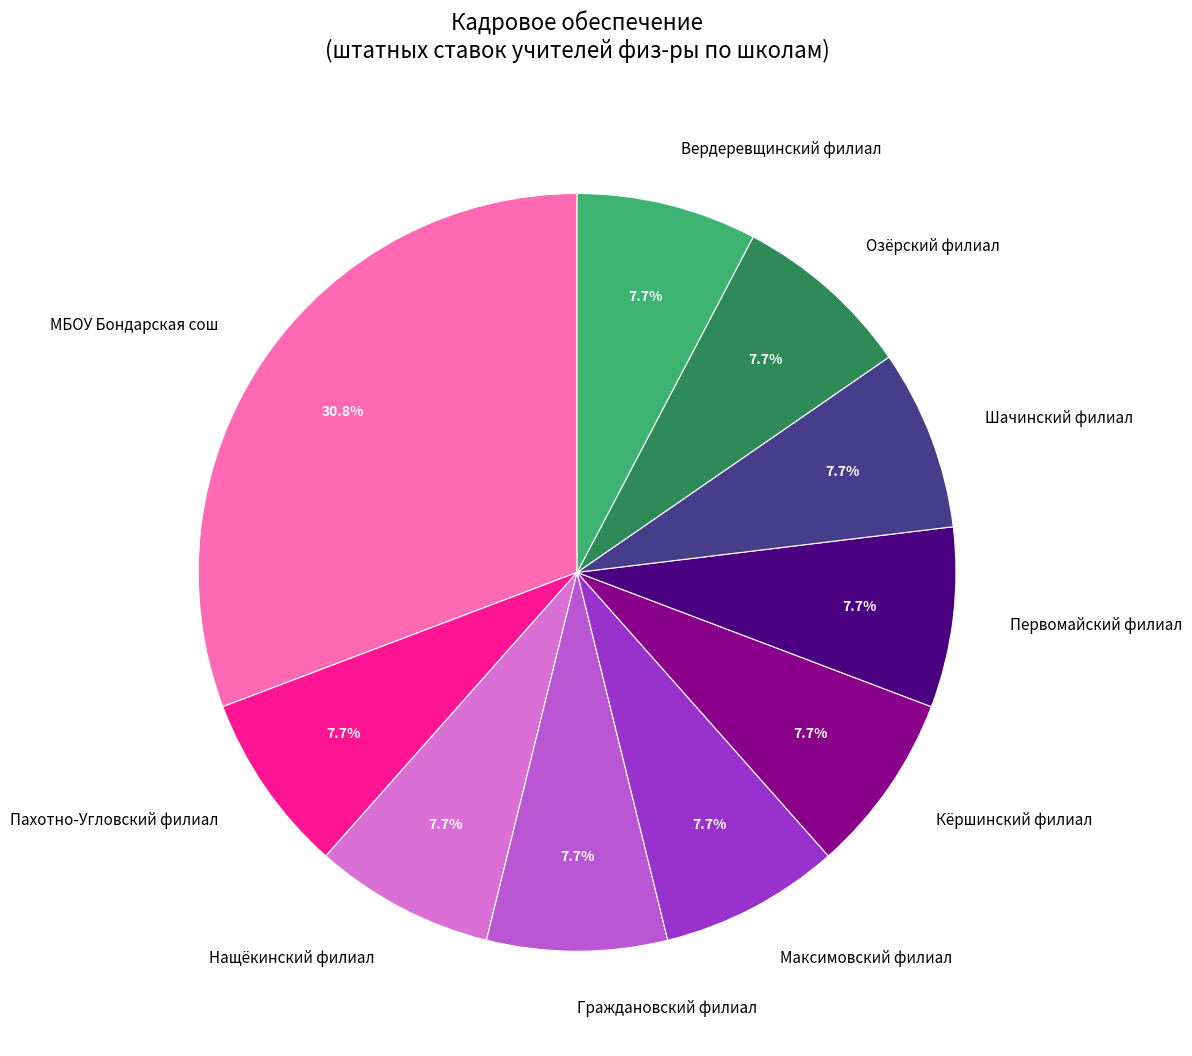

Is there a majority slice in this chart?

No